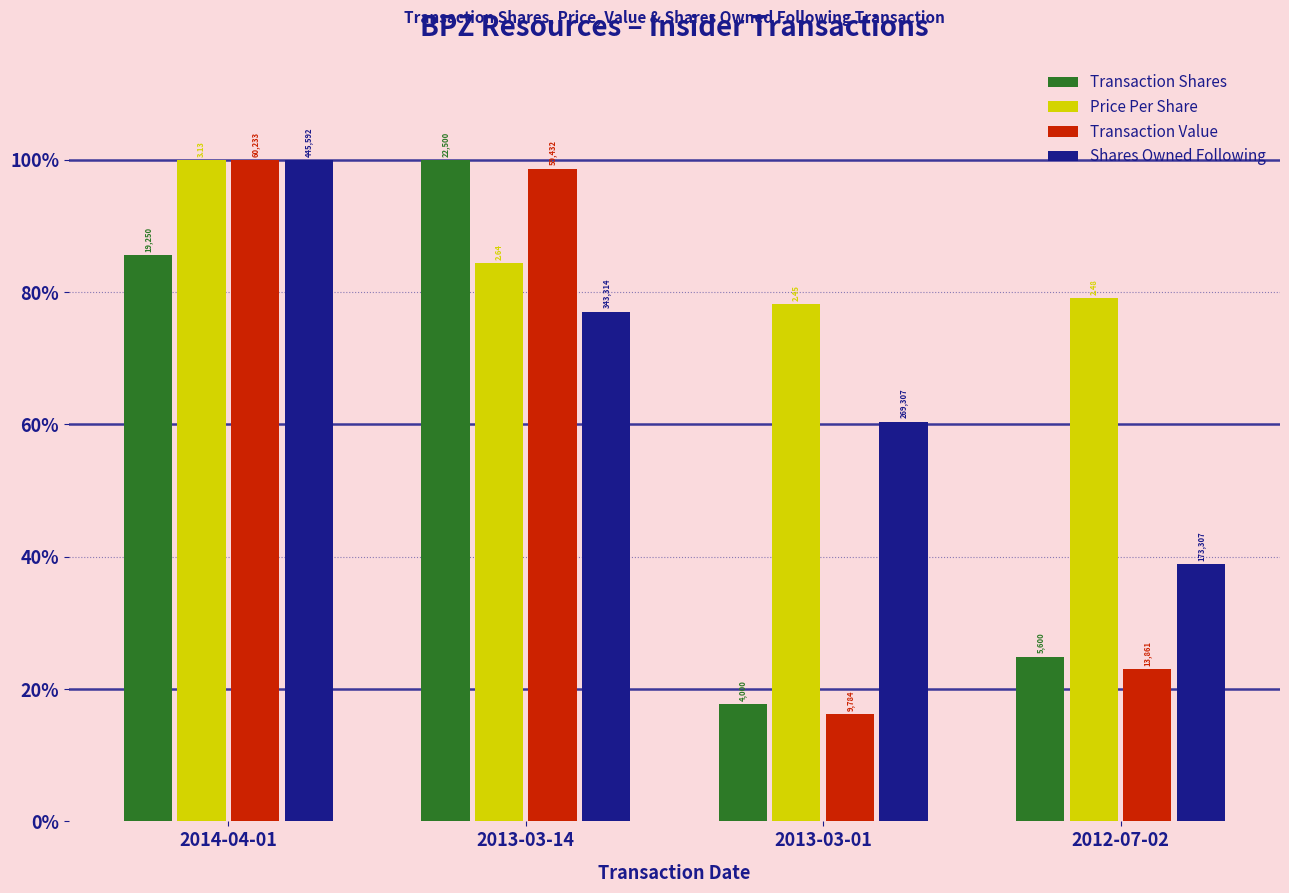

What are all the series names shown in the legend?

Transaction Shares, Price Per Share, Transaction Value, Shares Owned Following